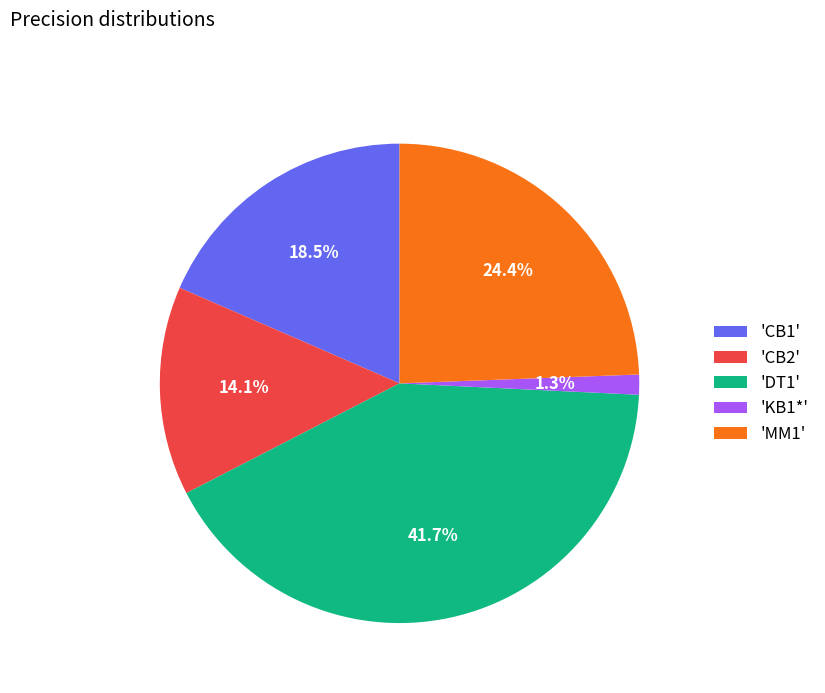

To the nearest percent, what is the difference between the largest and smallest slice percentages?

40%